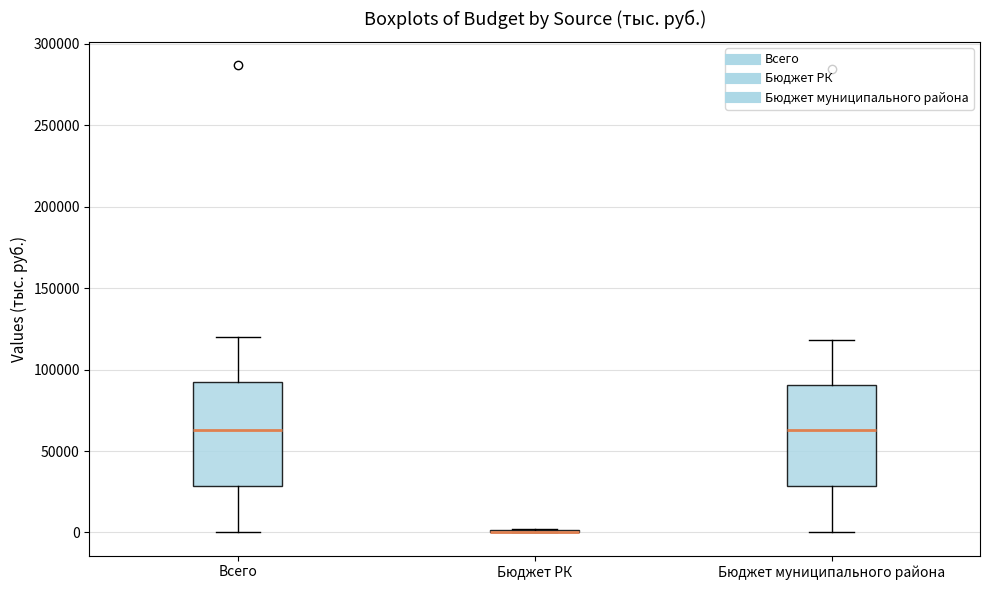

Where does the upper whisker of the box for Всего end on the y-axis? The values are not printed on the chart, so give them approximately, as read against the axis.

120000